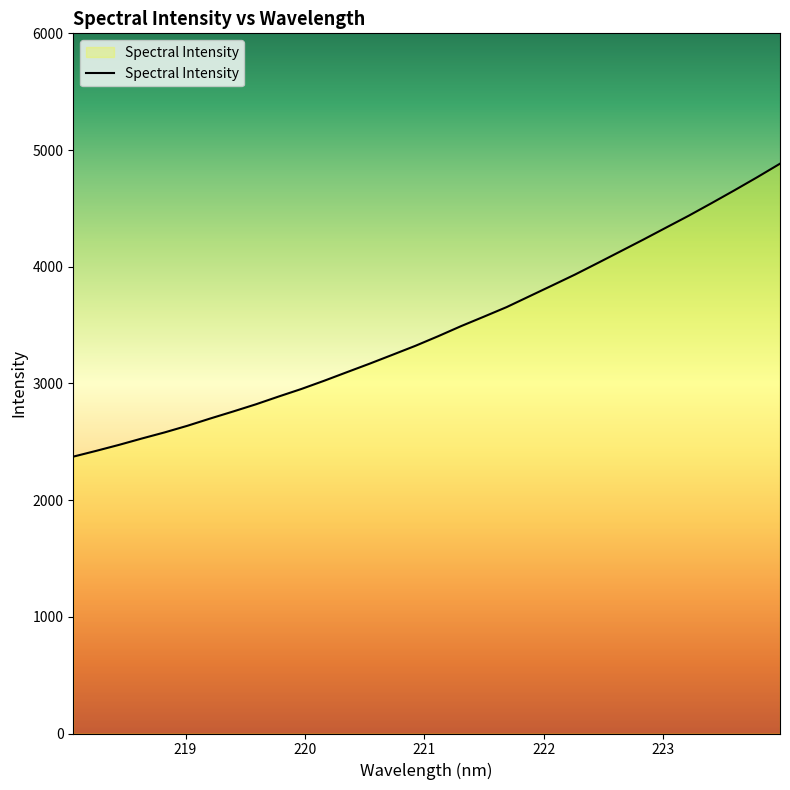

What is the maximum value shown in the chart?

4882.9